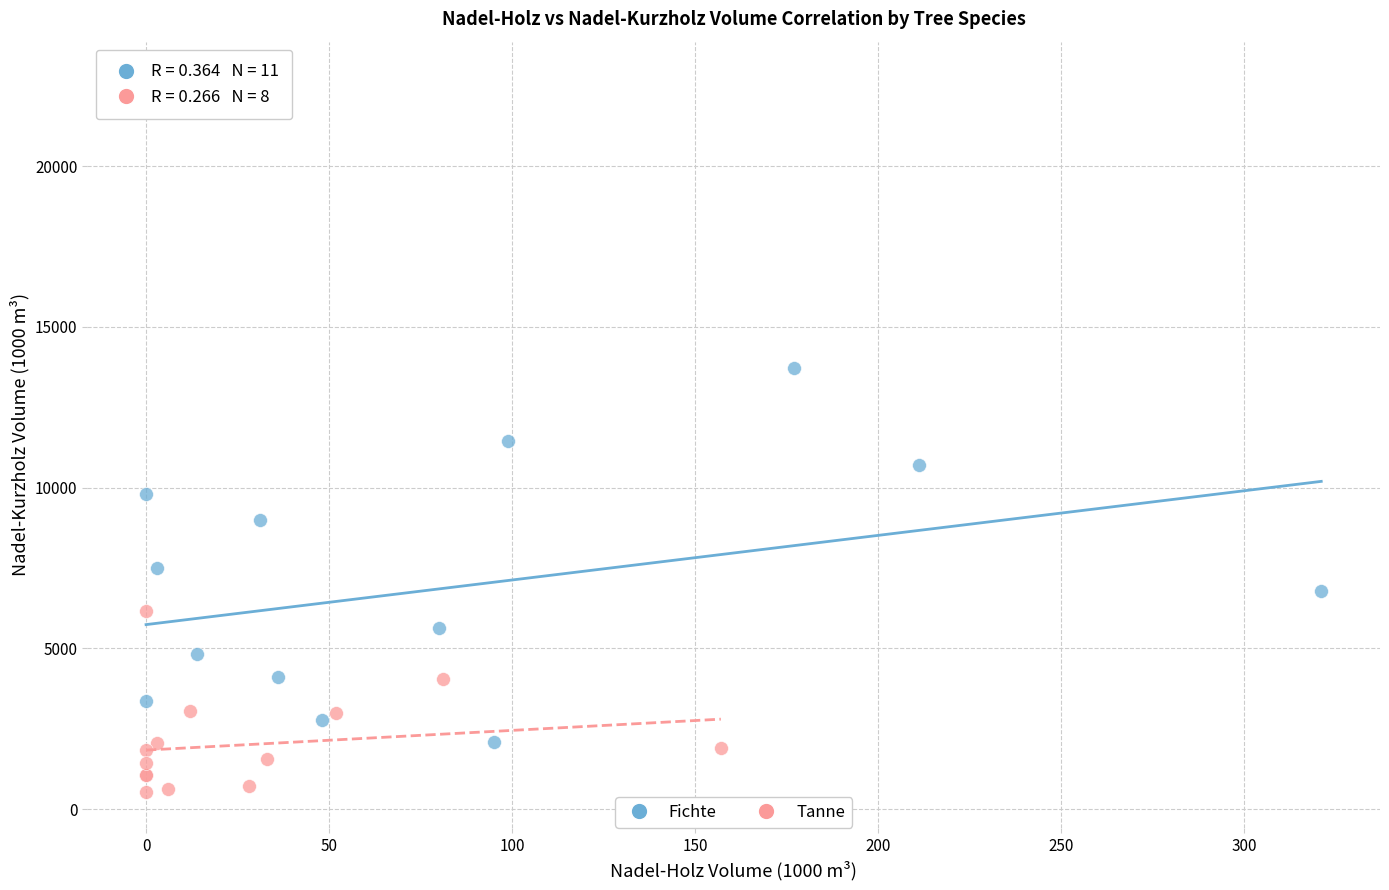

What are all the series names shown in the legend?

Fichte, Tanne